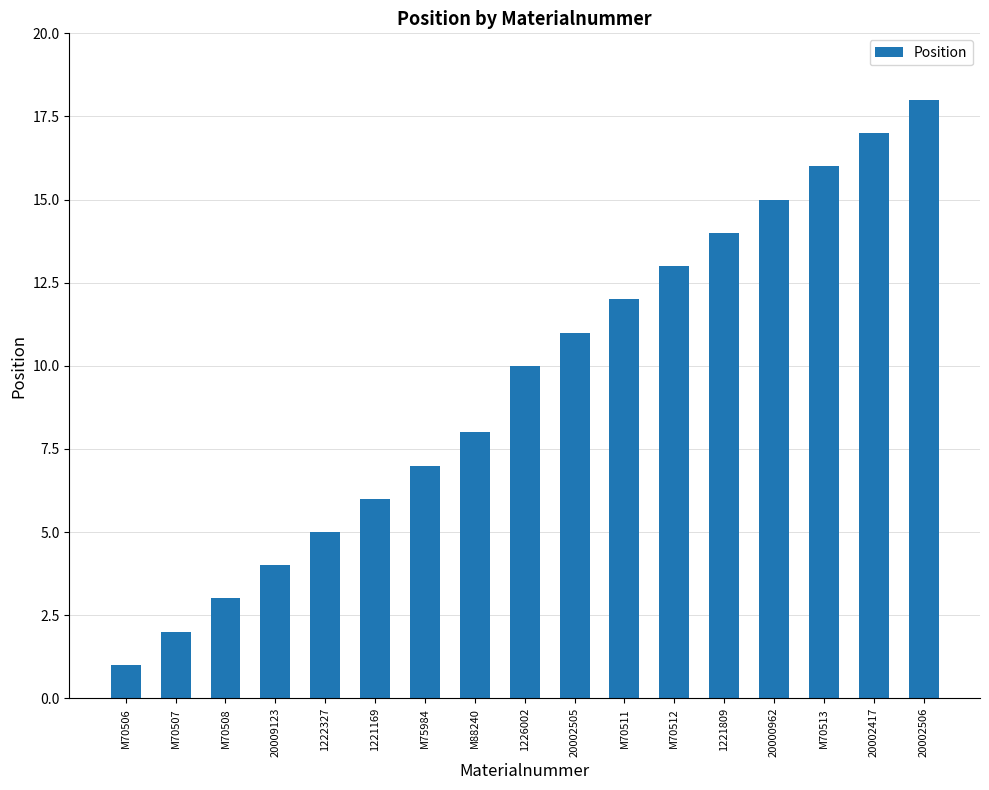

Which label corresponds to the smallest value in the chart?

M70506